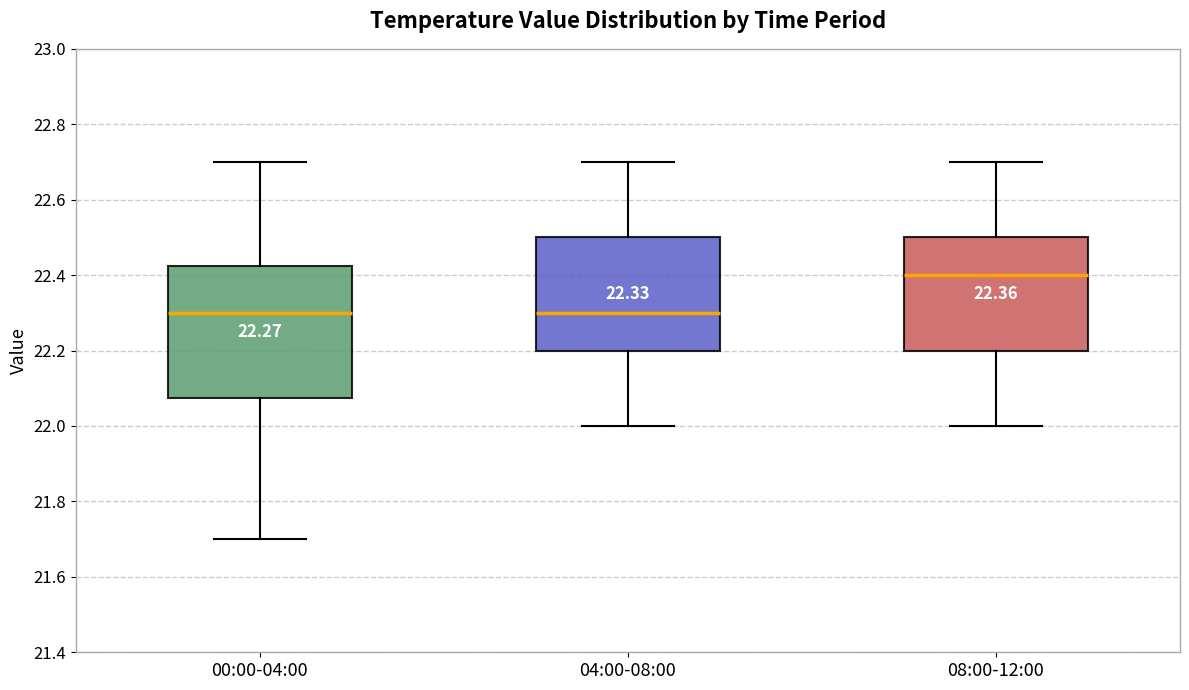

Comparing the boxes themselves (not the whiskers), which one is the tallest?

00:00-04:00